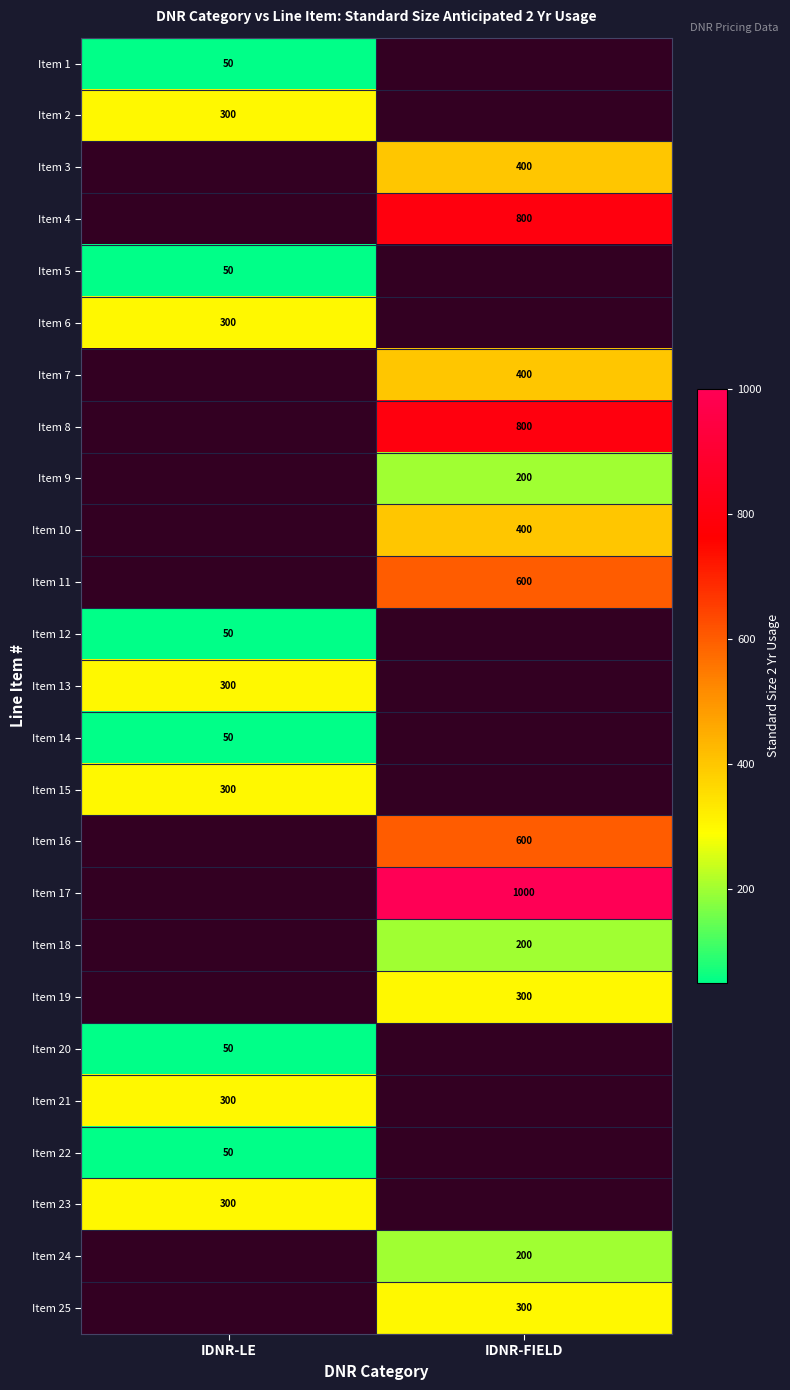

Is it true that Item 17 equals 1734 at IDNR-FIELD?

False